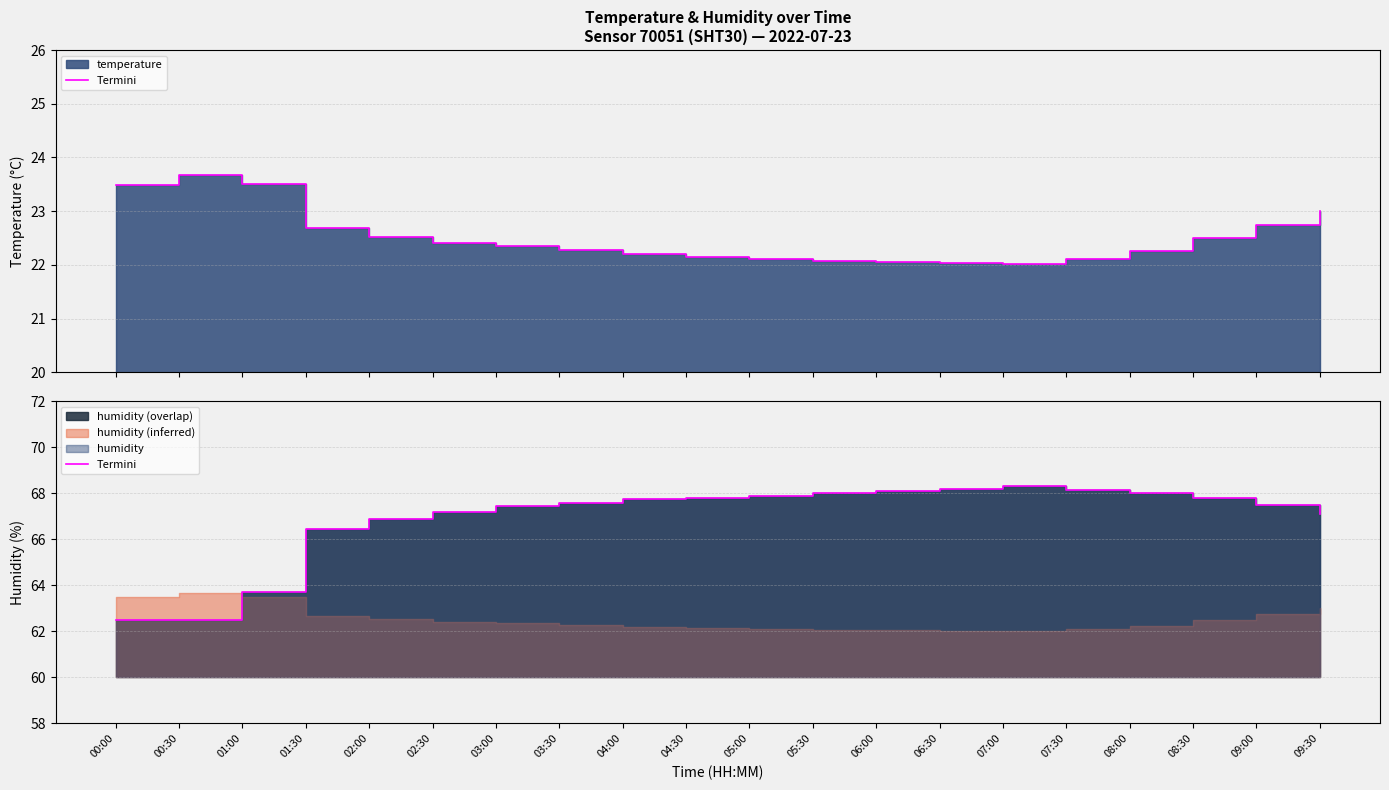

What is the maximum value shown in the chart?

68.3